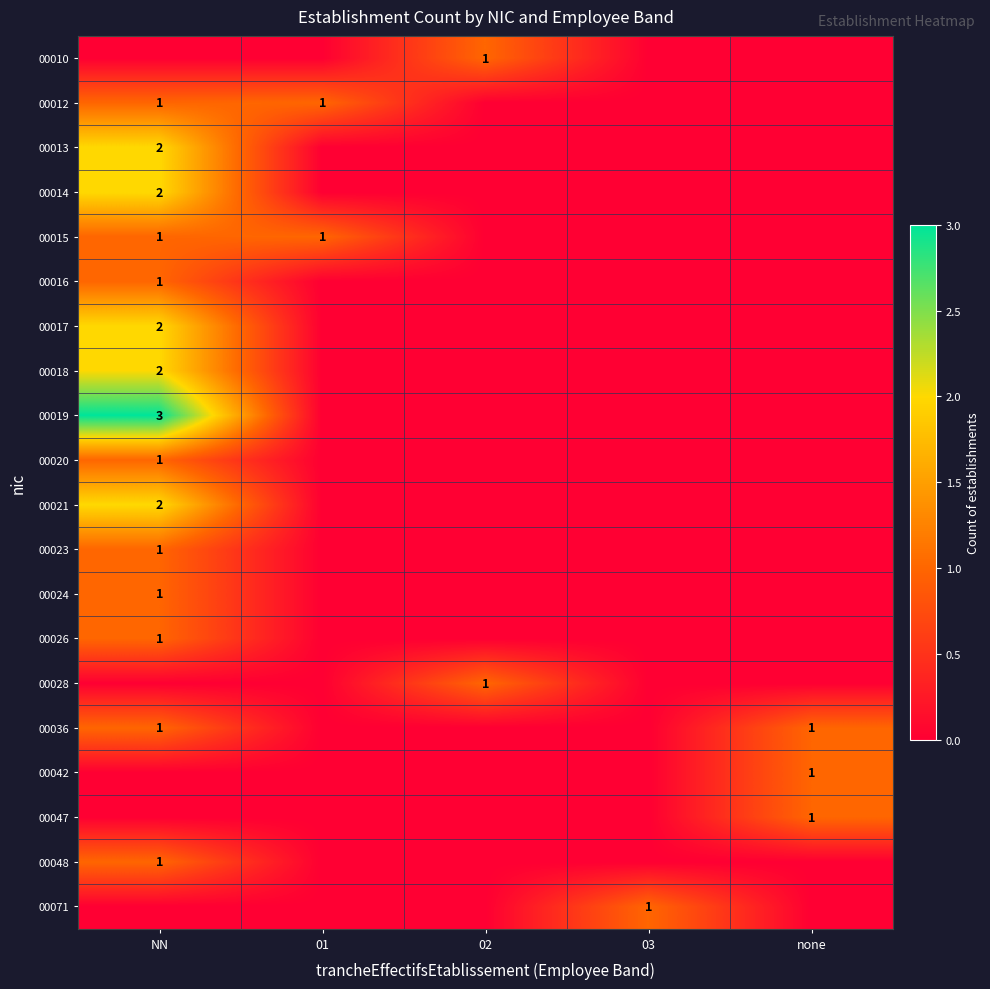

The value of 00021 at NN is 2. True or false?

True